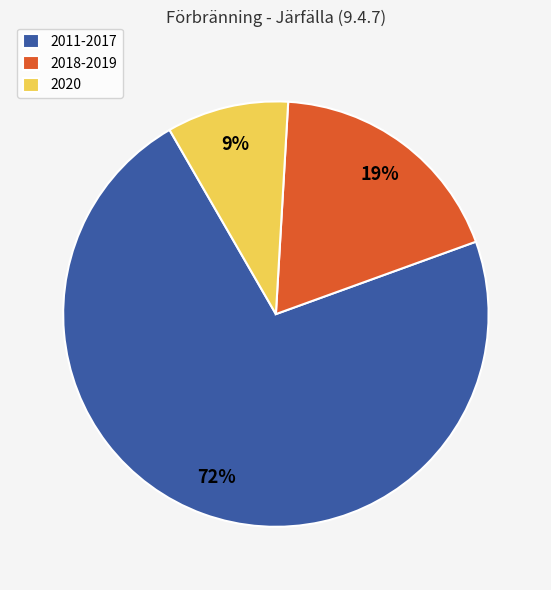

How many segments does this pie chart have?

3